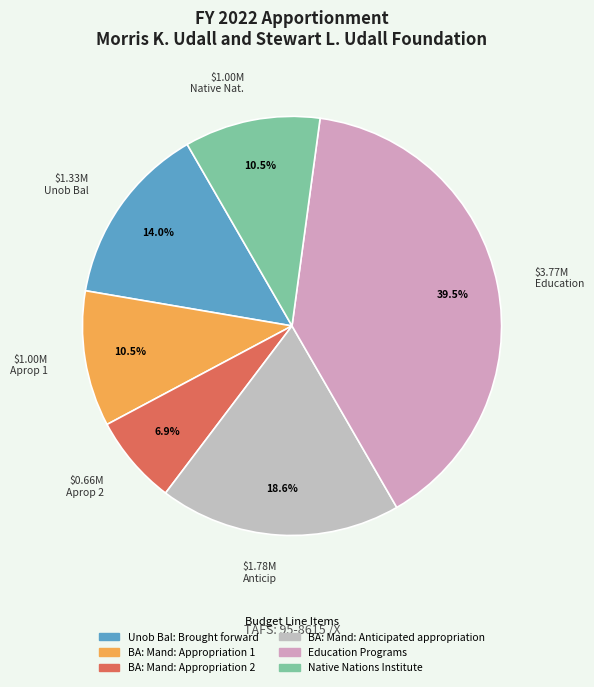

Rank the categories by value from highest to lowest.

Education Programs, BA: Mand: Anticipated appropriation, Unob Bal: Brought forward, BA: Mand: Appropriation 1, Native Nations Institute, BA: Mand: Appropriation 2